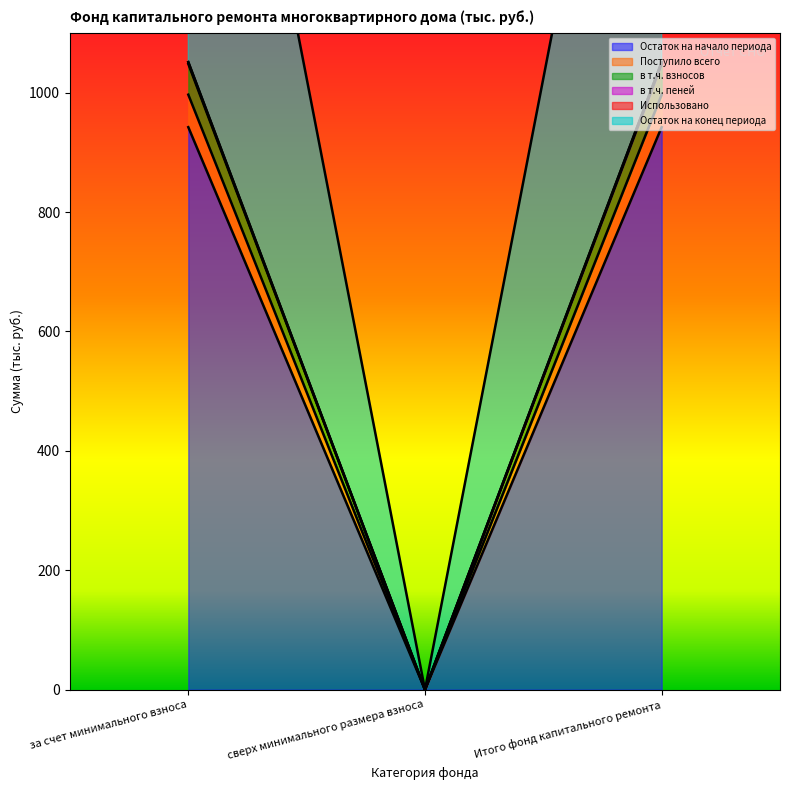

Is the value of в т.ч. взносов at за счет минимального взноса greater than the value of Поступило всего at Итого фонд капитального ремонта?

Yes